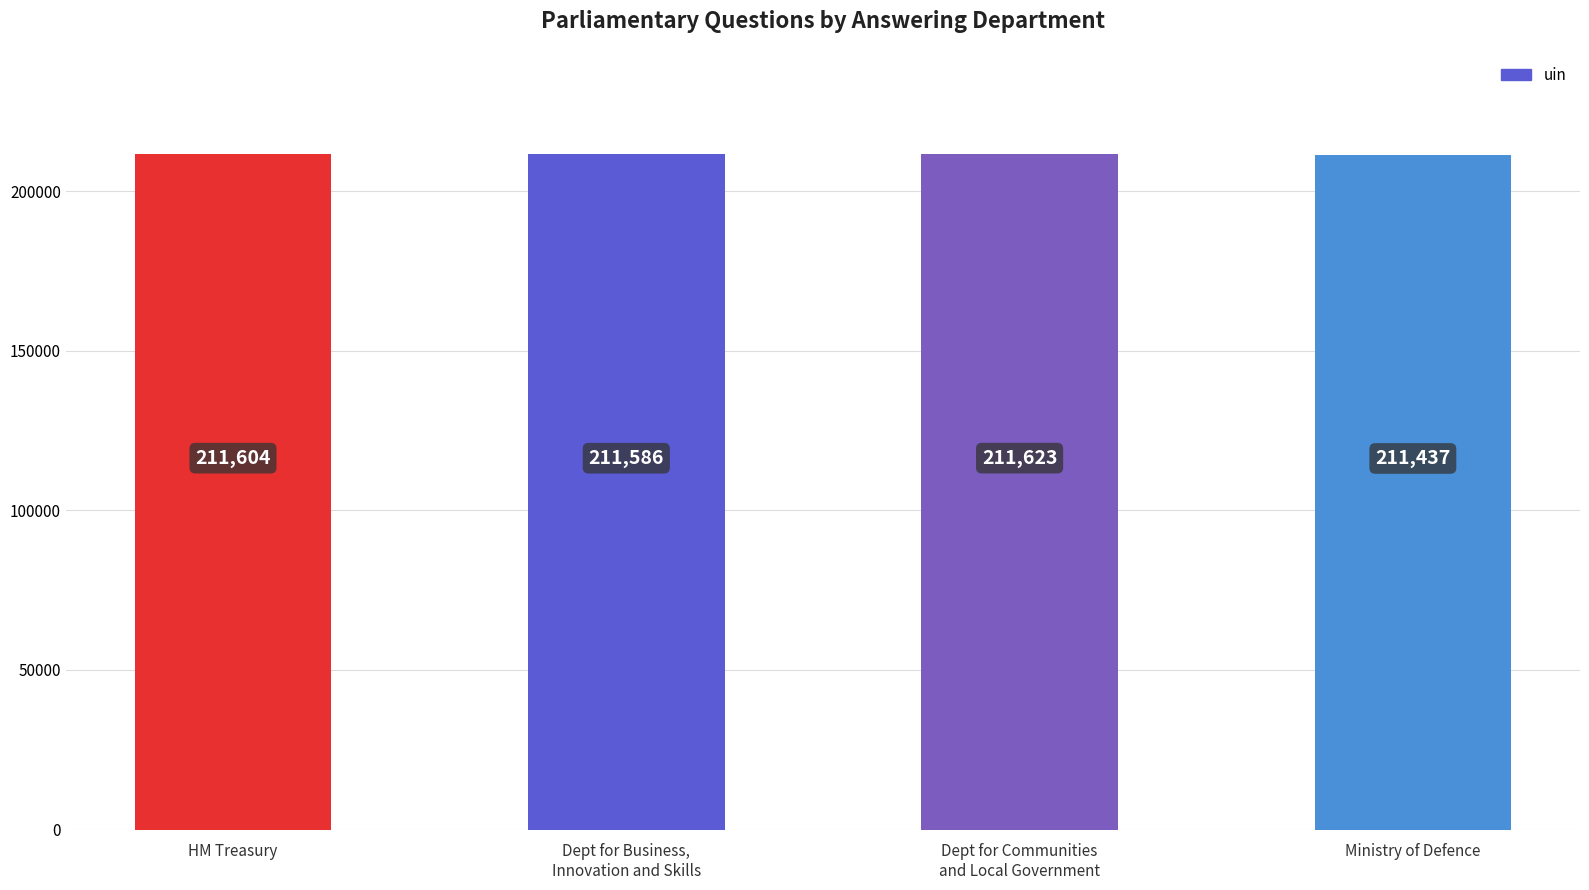

What value does the data have at HM Treasury, to the nearest 50?

211600